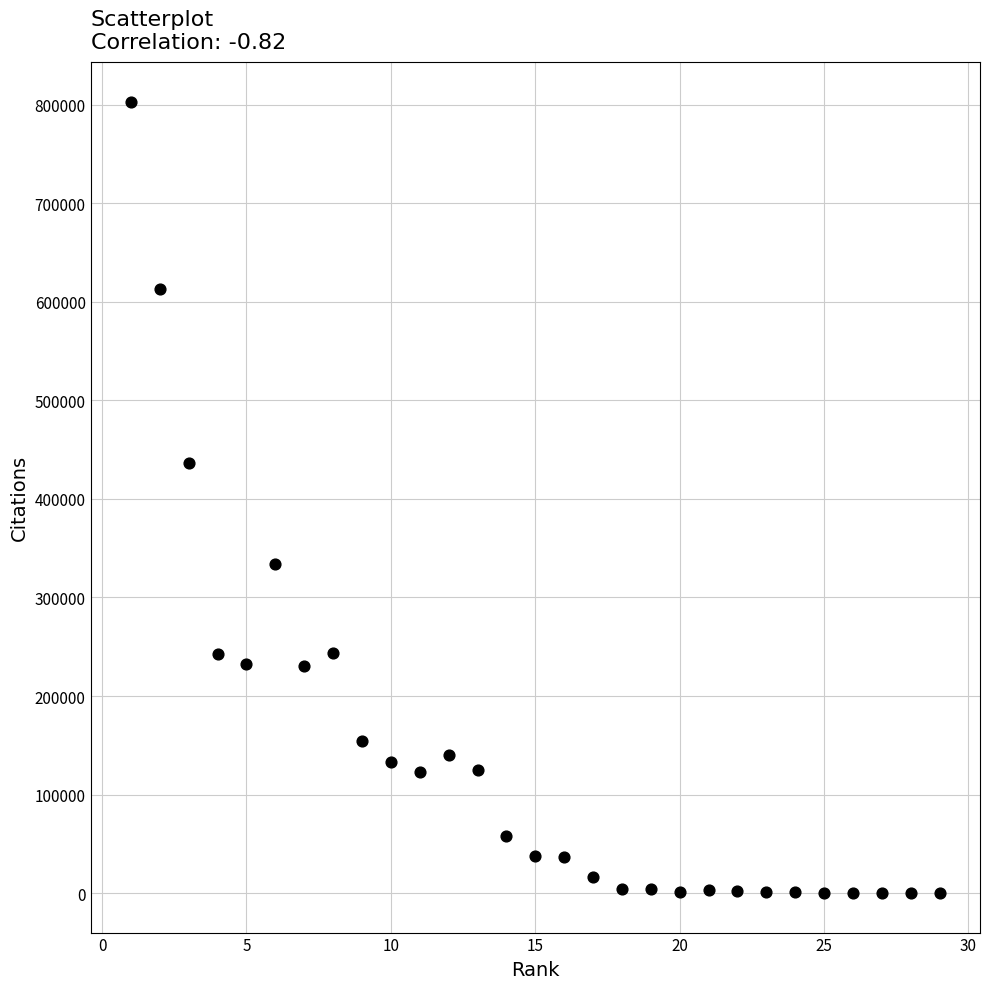

What Y value in the scatter plot is closest to 401668?

436139